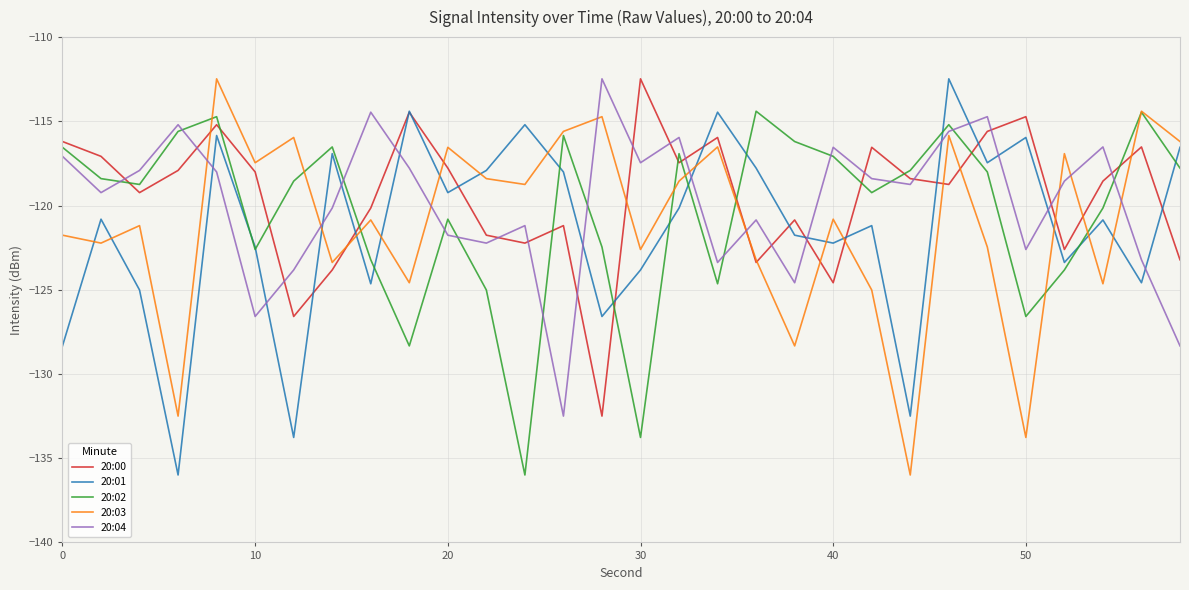

How many interior local valleys does the 20:03 series have?

11